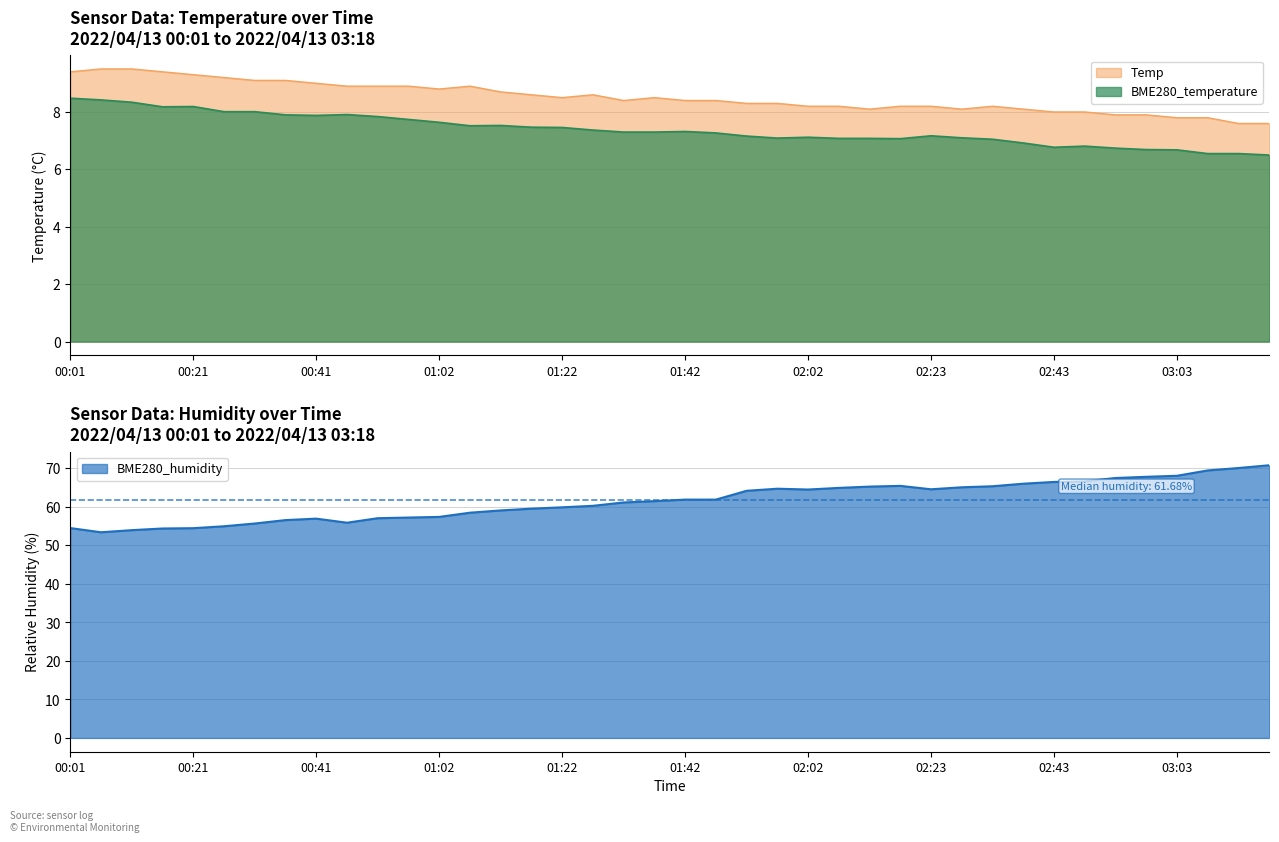

The BME280_temperature series shows 11.2 at 01:02. True or false?

False